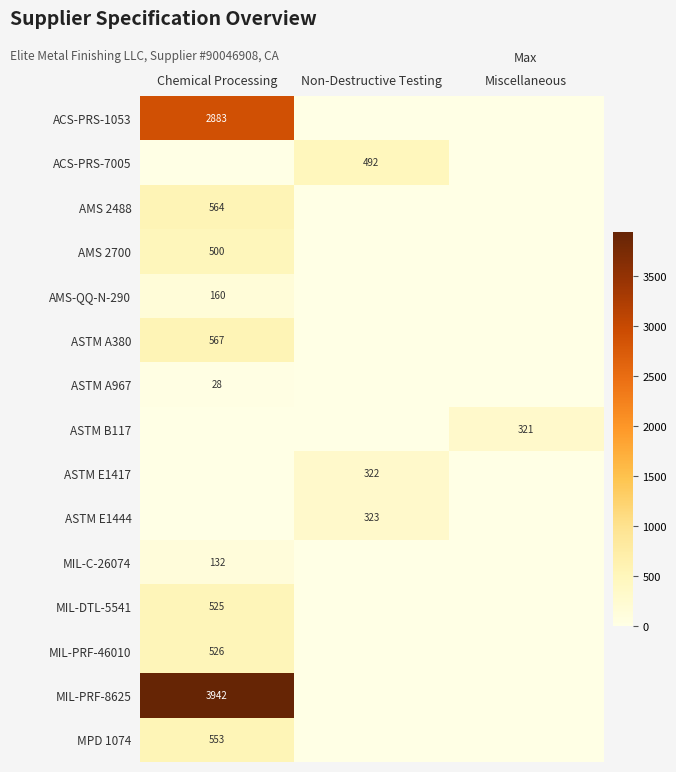

Between Non-Destructive Testing and Miscellaneous, which is larger?

Non-Destructive Testing